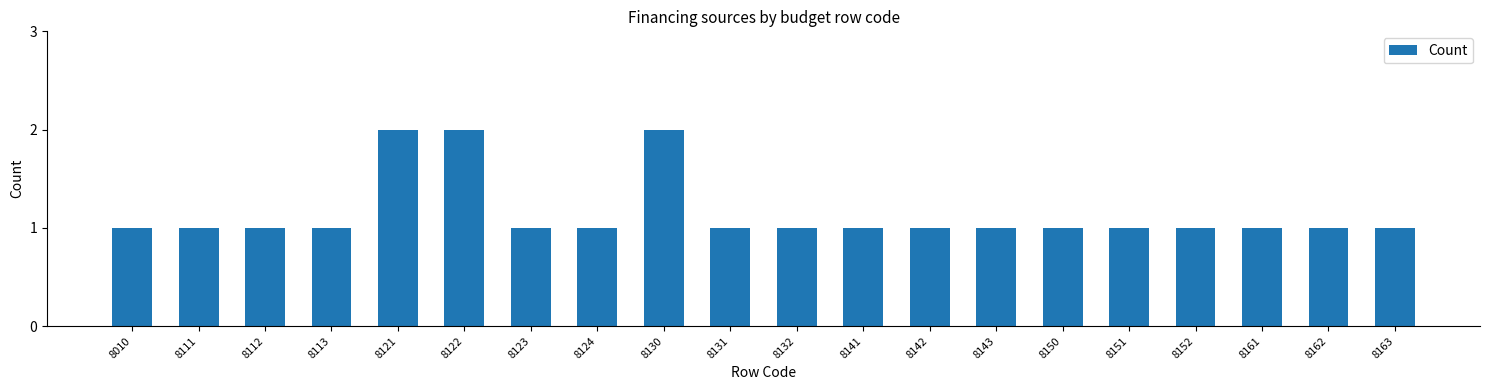

Reading left to right, list all the values displayed in this chart.

1	1	1	1	2	2	1	1	2	1	1	1	1	1	1	1	1	1	1	1